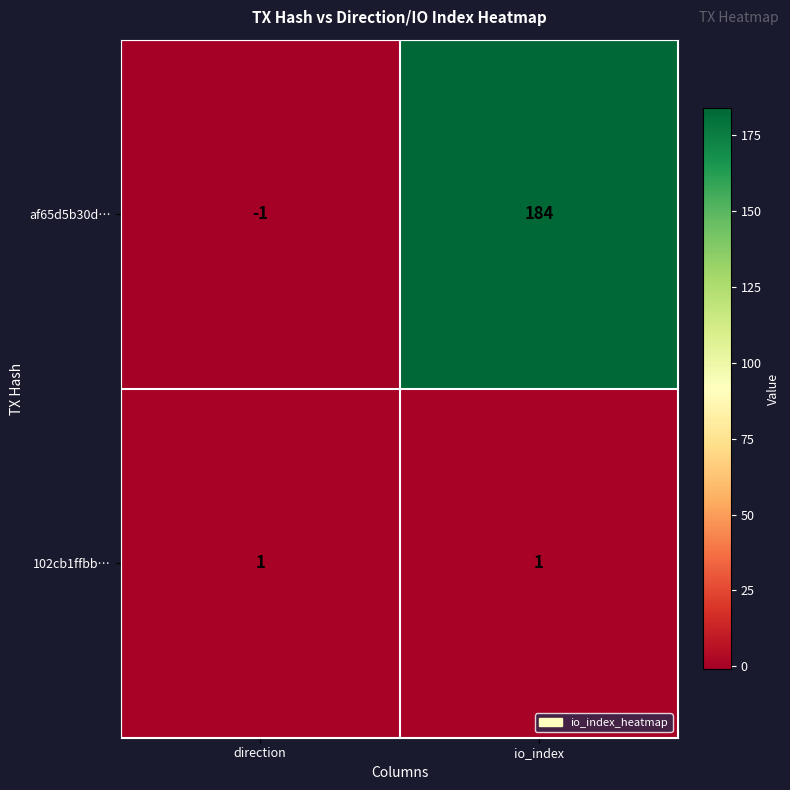

What is the difference between the af65d5b30d… values at direction and io_index?

185